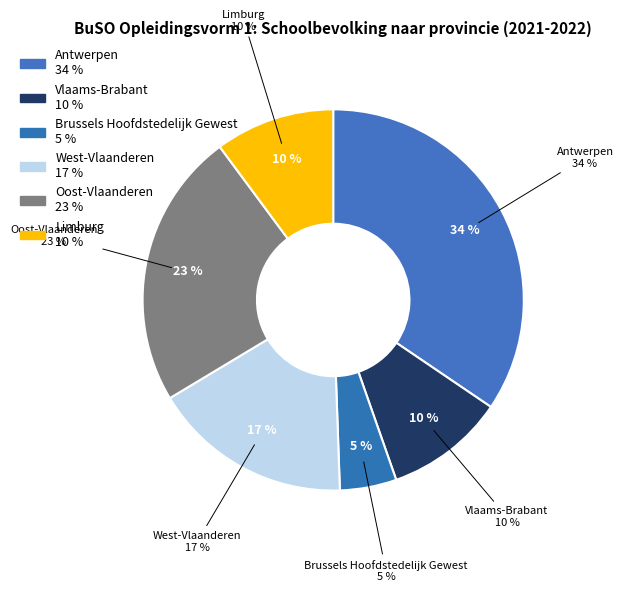

To the nearest percent, what percentage of the pie is Brussels Hoofdstedelijk Gewest?

5%